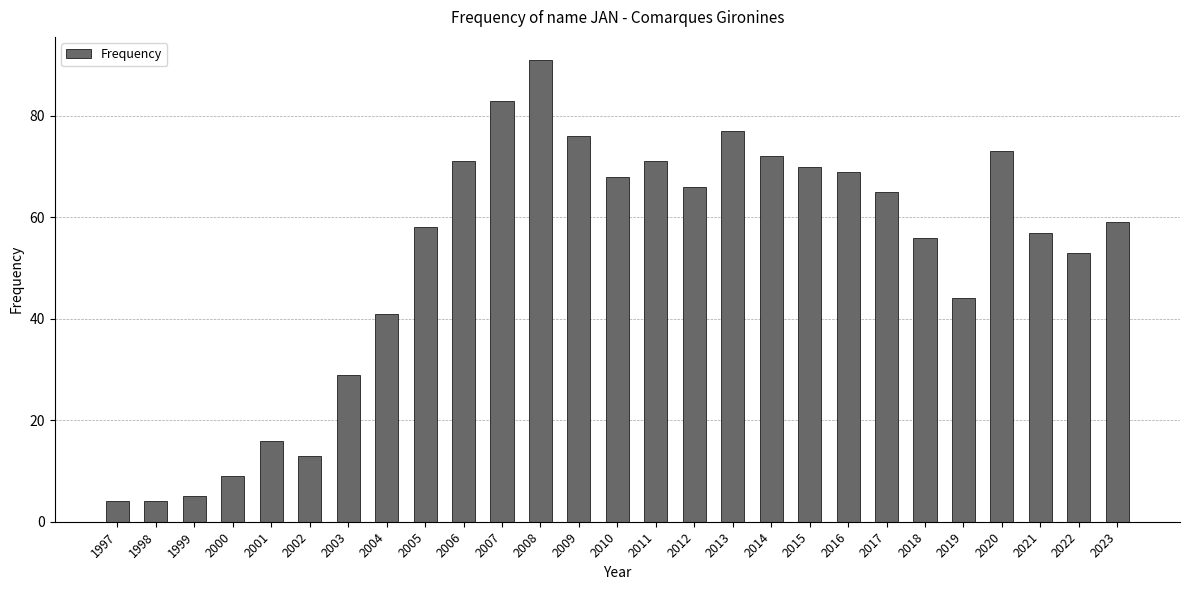

What is the sum of all values?

1400